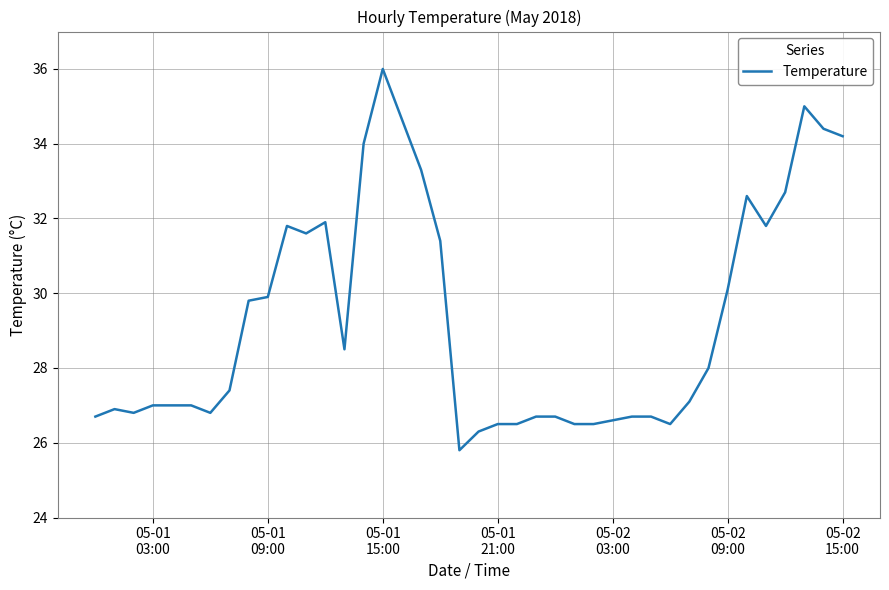

What is the difference between the maximum and minimum values?

10.2